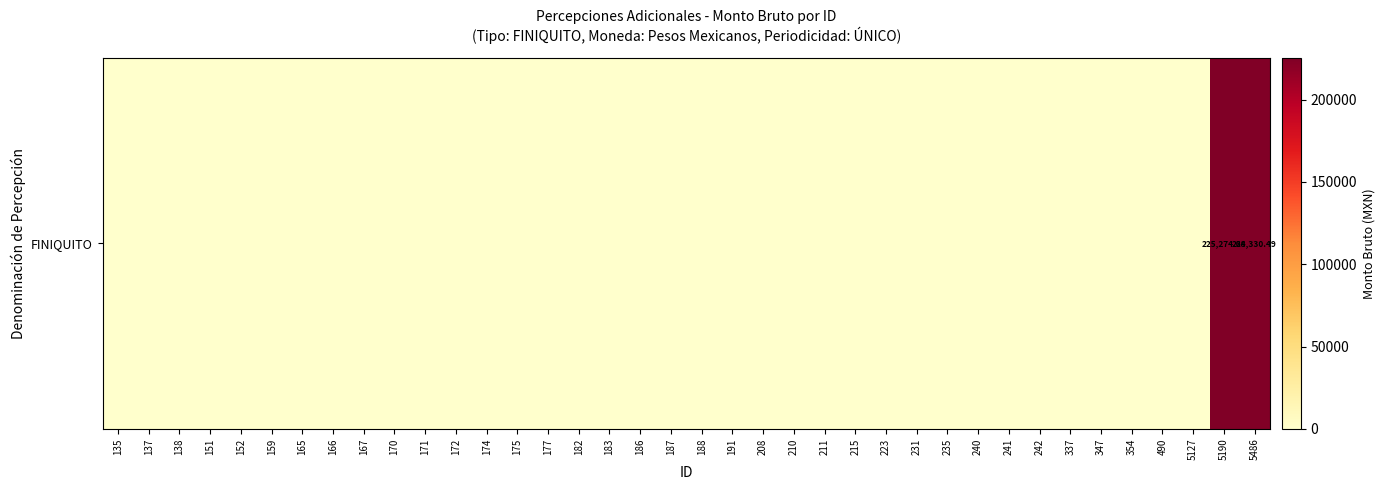

What is the difference between the second highest and second lowest values?

224330.5